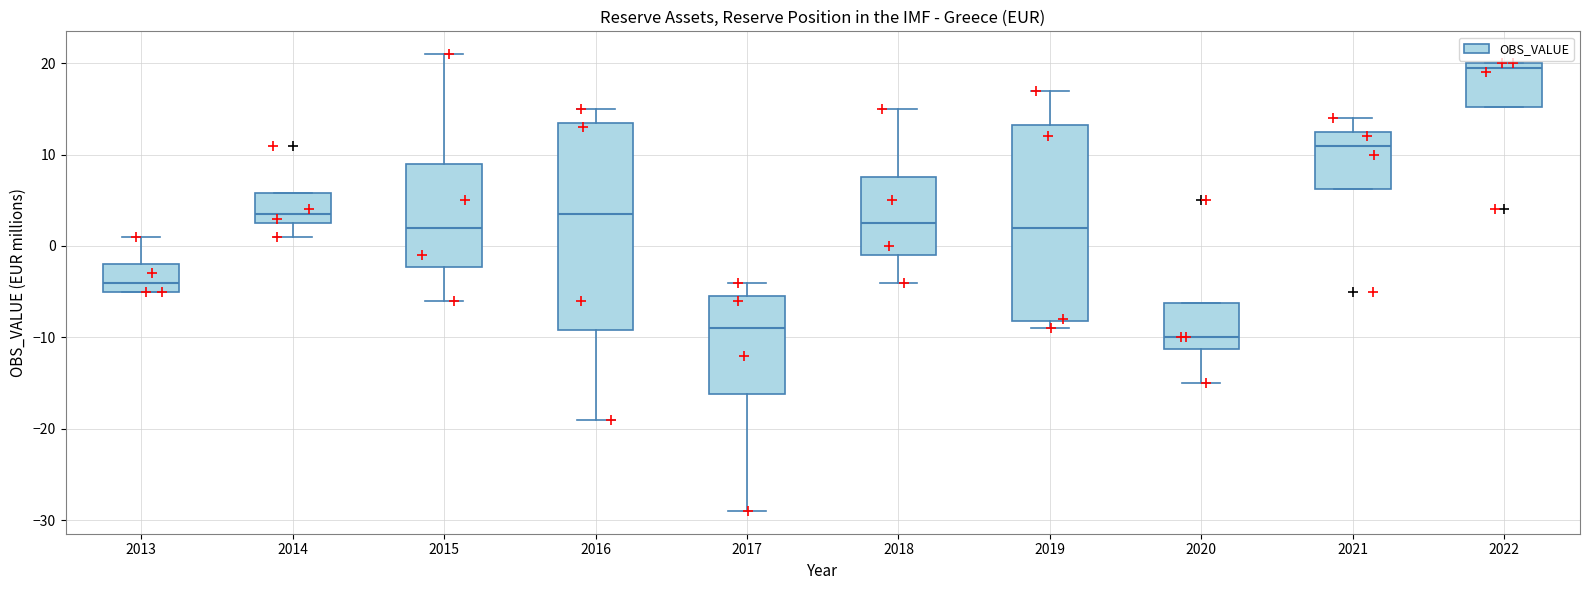

Reading left to right, transcribe this box plot: for each box, give where its median line is, the range the box spans, and where its two whiskers end, as read against the y-axis. The values are not printed on the chart, so give them approximately, as read against the axis.

2013: median -4, box -5 to -2, whiskers -5 to 1
2014: median 4, box 3 to 6, whiskers 1 to 6
2015: median 2, box -2 to 9, whiskers -6 to 21
2016: median 4, box -9 to 14, whiskers -19 to 15
2017: median -9, box -16 to -5, whiskers -29 to -4
2018: median 3, box -1 to 8, whiskers -4 to 15
2019: median 2, box -8 to 13, whiskers -9 to 17
2020: median -10, box -11 to -6, whiskers -15 to -6
2021: median 11, box 6 to 13, whiskers 6 to 14
2022: median 20 (just below the box's upper edge), box 15 to 20, whiskers 15 to 20